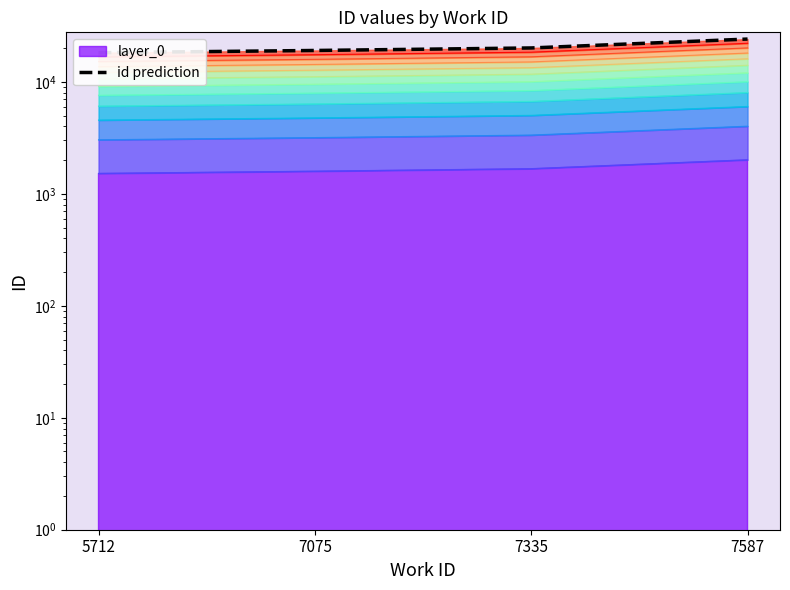

Reading left to right, extract all data points from this chart.

5712=18261.5	7075=19110.0	7335=20125.5	7587=24165.0